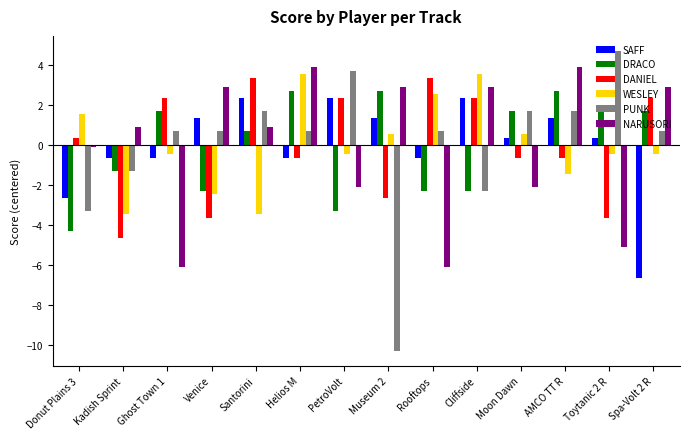

What is the maximum value for WESLEY?

3.6